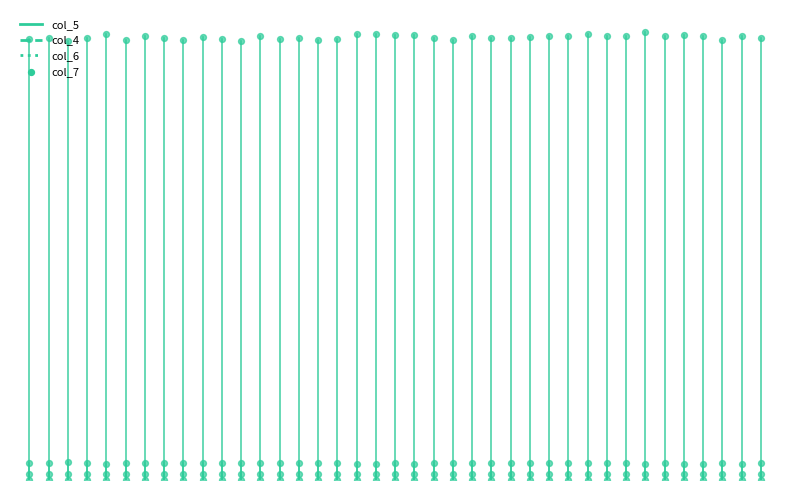

Which series has the largest Y range (max minus min)?

col_5